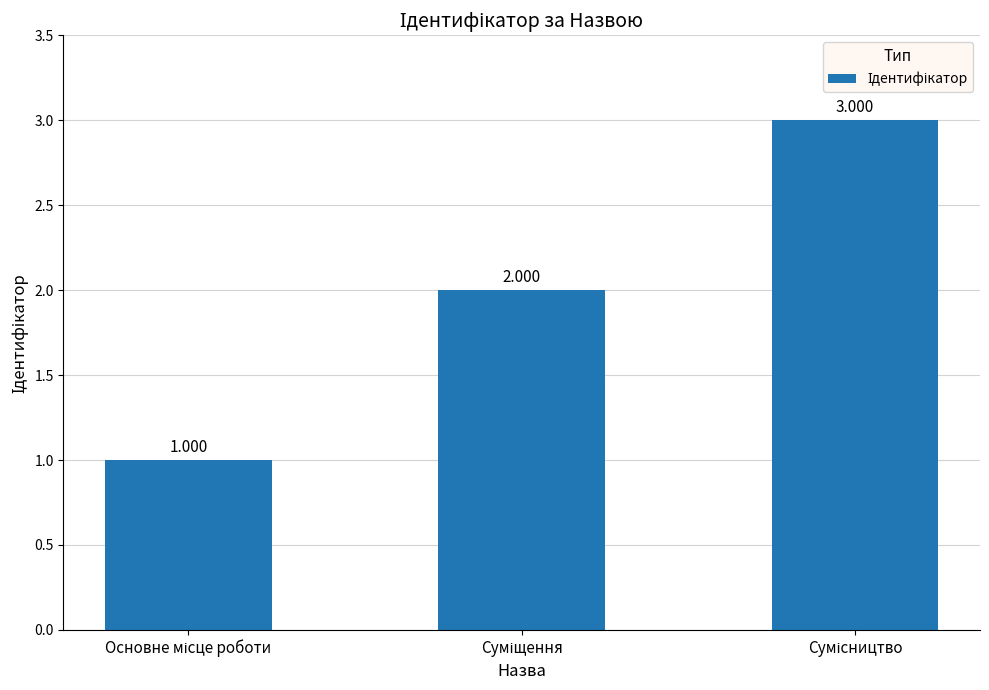

What is the average value?

2